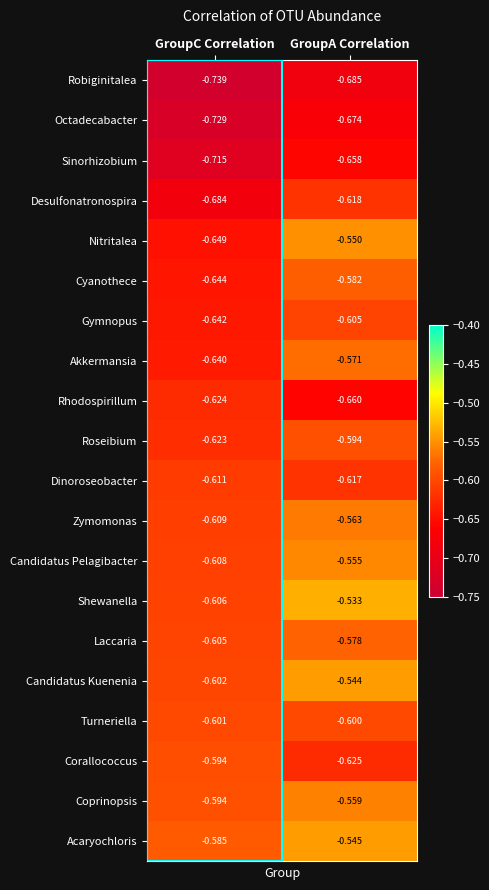

Which category has the highest value in the Zymomonas series?

GroupA Correlation